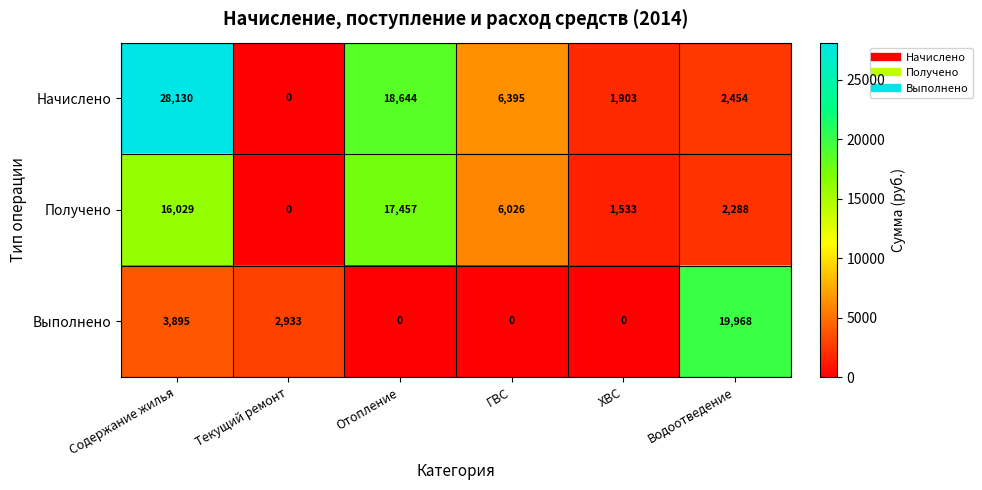

Which series has the widest spread of values?

Начислено